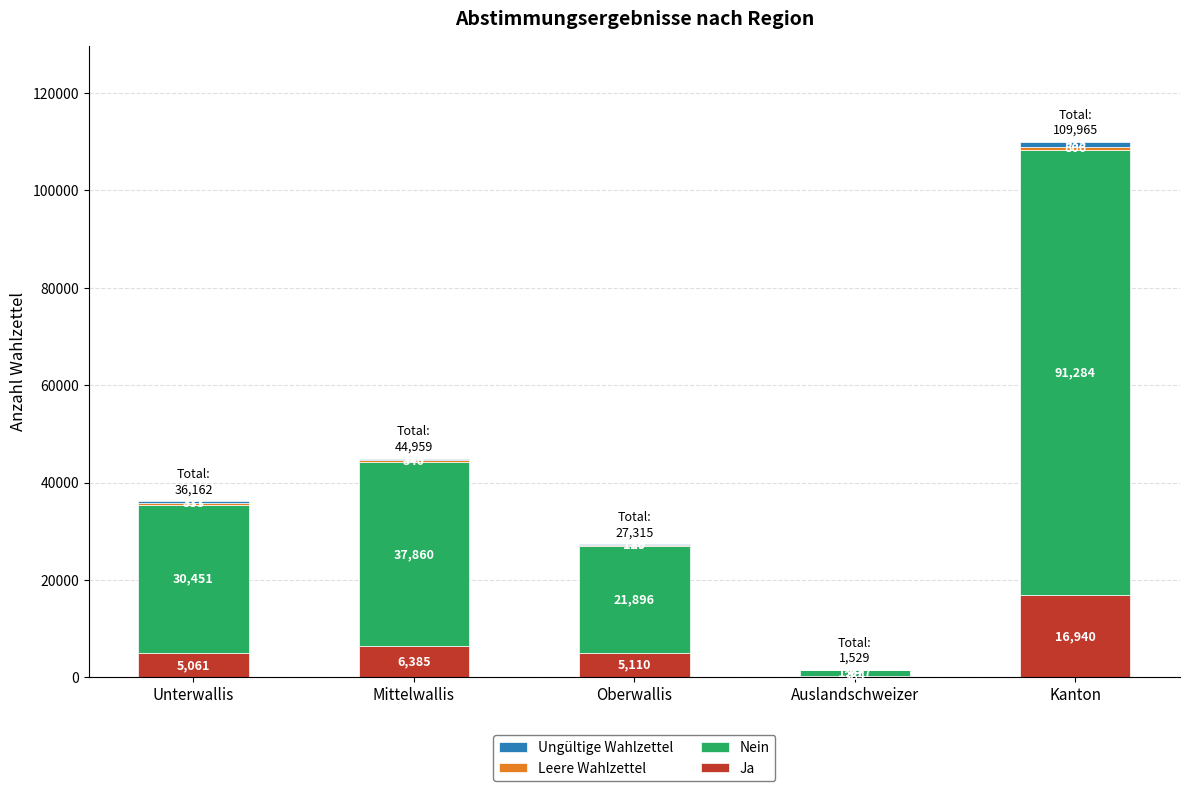

Where is Ja nearest to the value 8662?

Mittelwallis